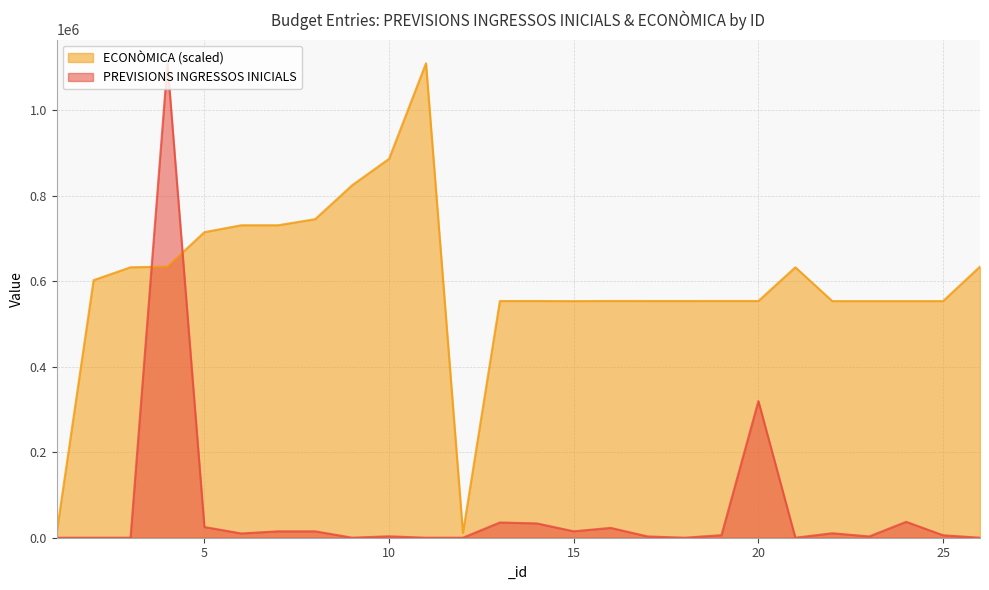

How many intersections are there between PREVISIONS INGRESSOS INICIALS and ECONÒMICA?

2